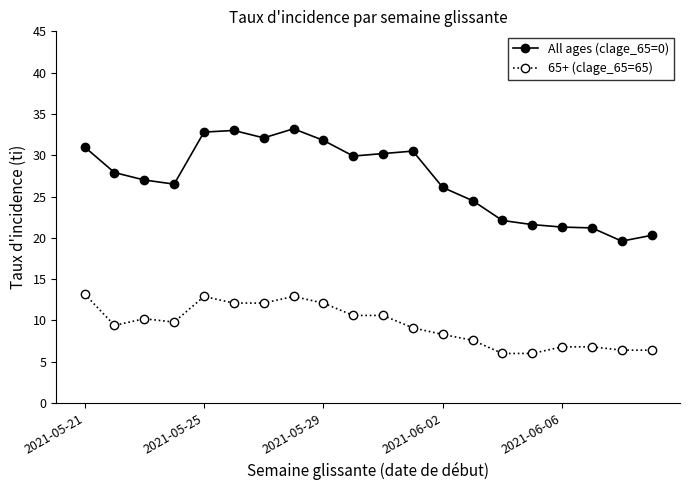

What is the average value of the All ages (clage_65=0) series?

27.1